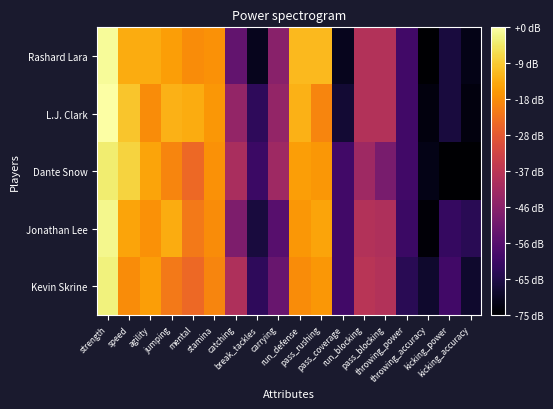

What is the greatest value displayed?

86